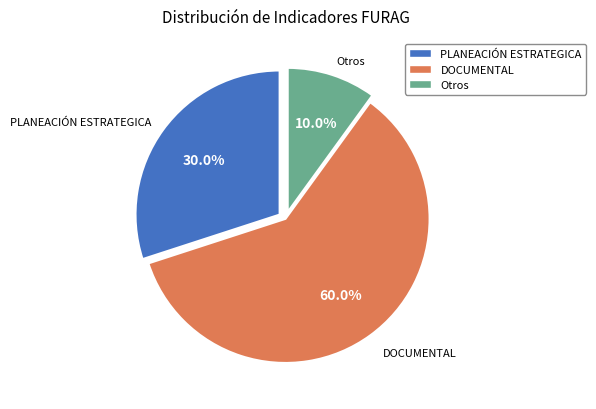

Rank the categories by value from lowest to highest.

Otros, PLANEACIÓN ESTRATEGICA, DOCUMENTAL